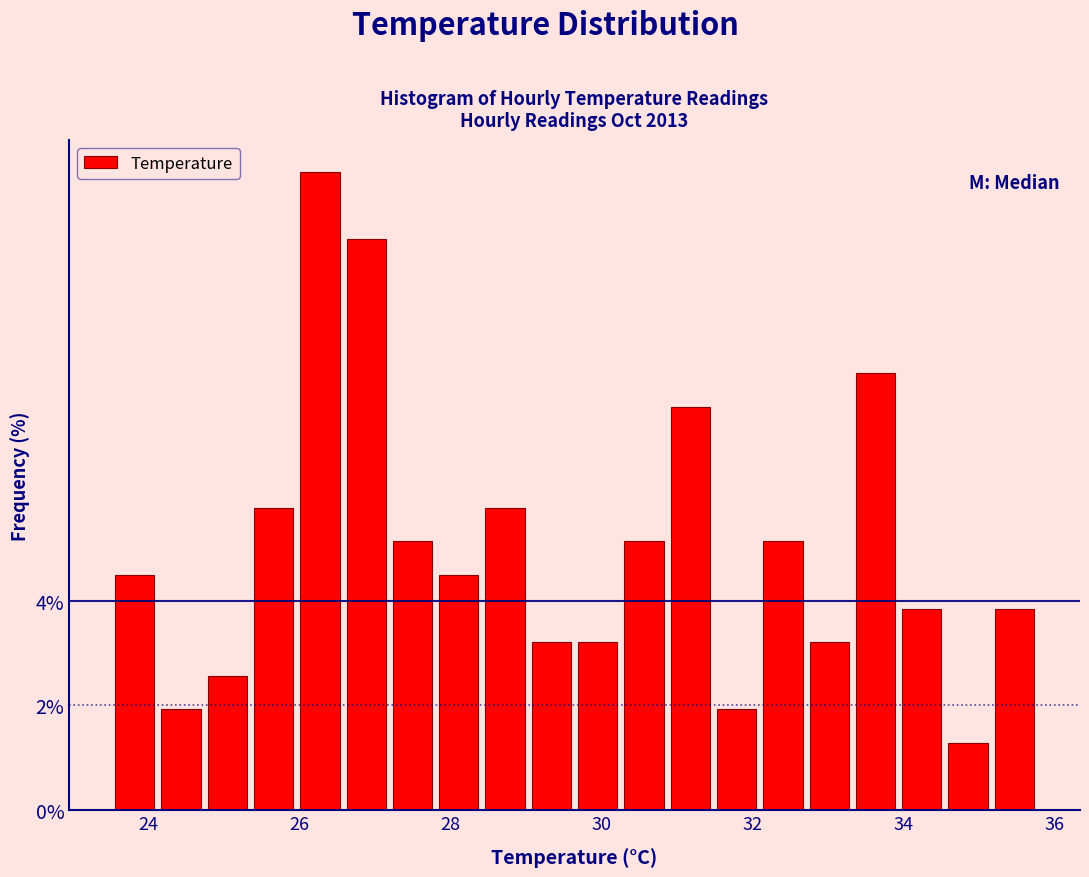

Read against the x-axis, roughly where is the centre of the tallest bar?

26.2